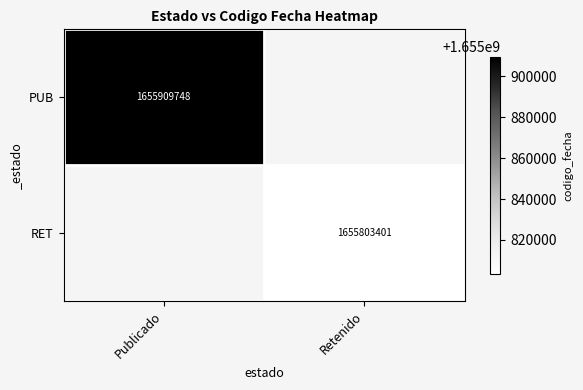

The PUB series shows 732184027.5 at Publicado. True or false?

False